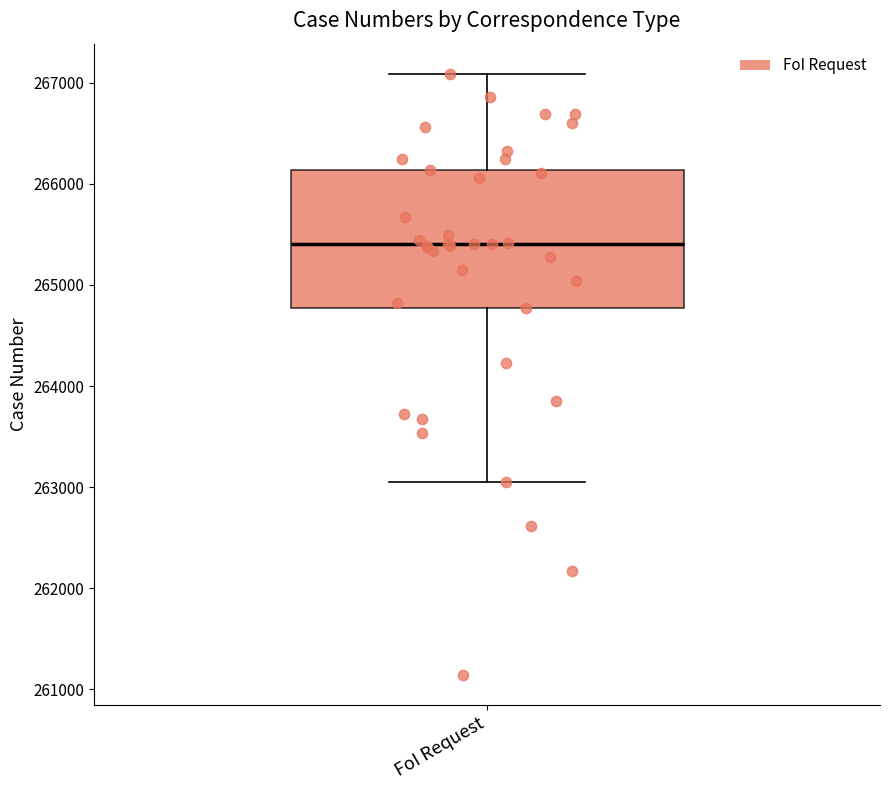

Read this box plot against the y-axis: the position of the median line, the range covered by the box, and the ends of both whiskers. The values are not printed on the chart, so give them approximately, as read against the axis.

median 265400, box 264800 to 266100, whiskers 263100 to 267100